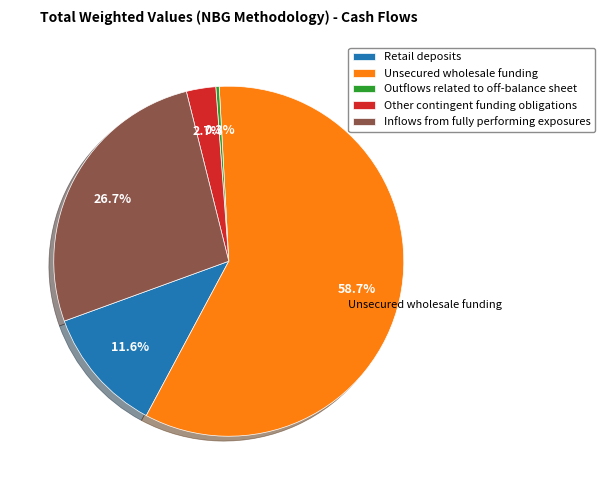

What is the total percentage of Outflows related to off-balance sheet and Other contingent funding obligations?

3.0%